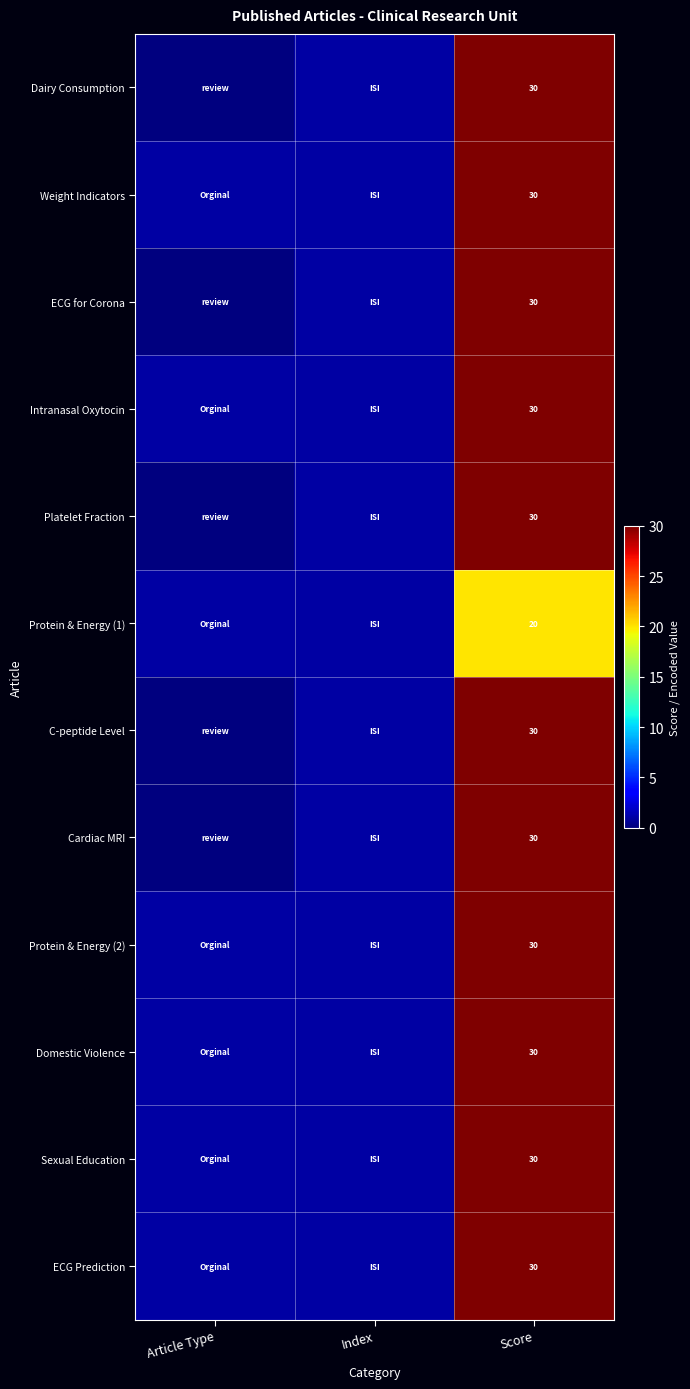

True or false: ECG for Corona has a value of 30 at Score.

True